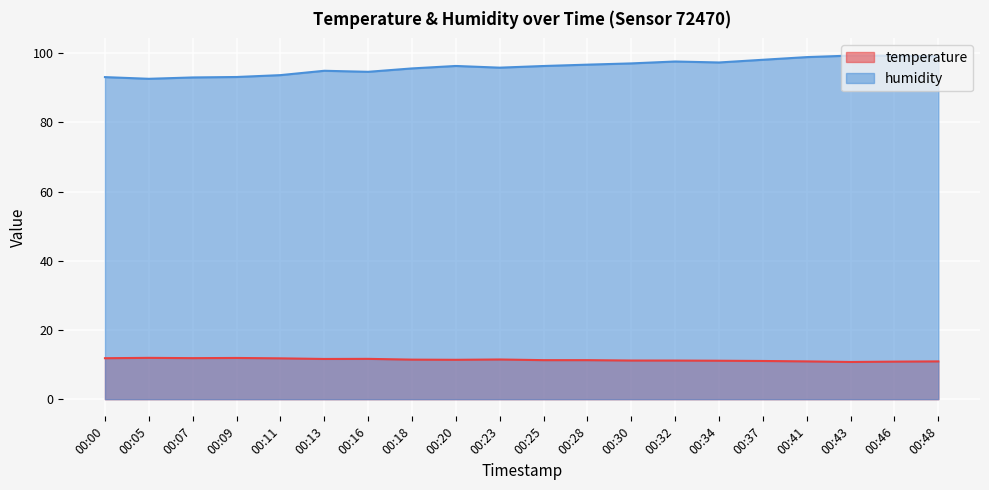

Does the chart display data point markers on the line(s)?

No